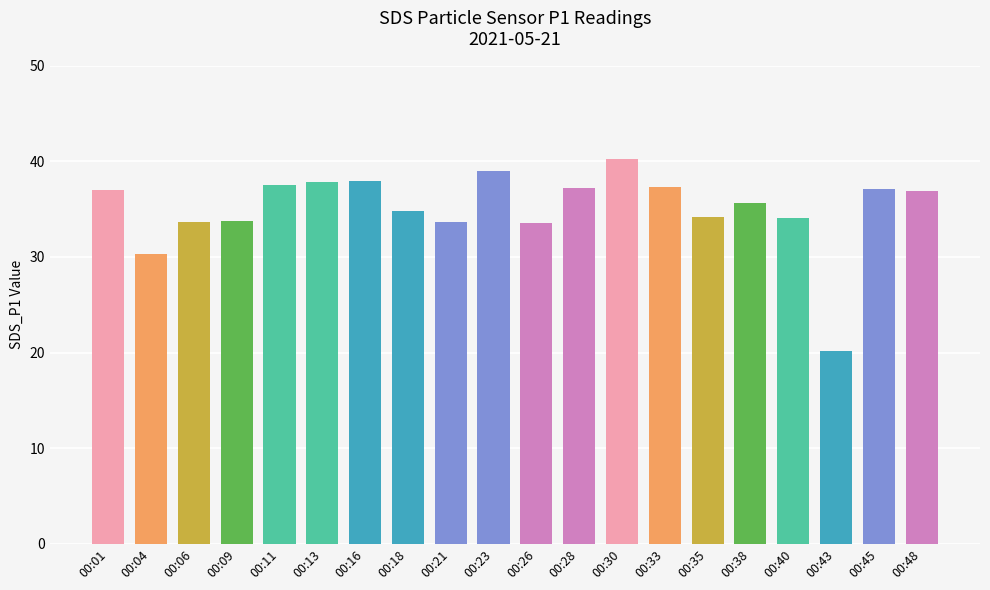

Are the bars horizontal?

No